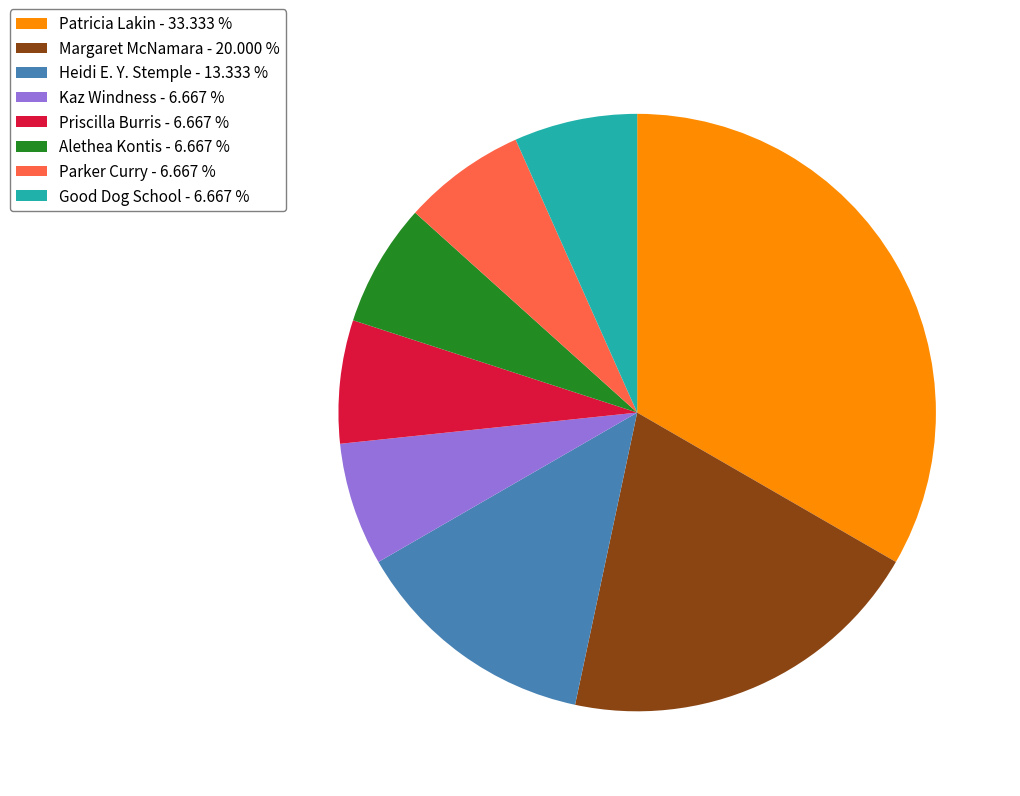

What is the ratio of the value at Parker Curry - 6.667 % to the value at Heidi E. Y. Stemple - 13.333 %?

0.5